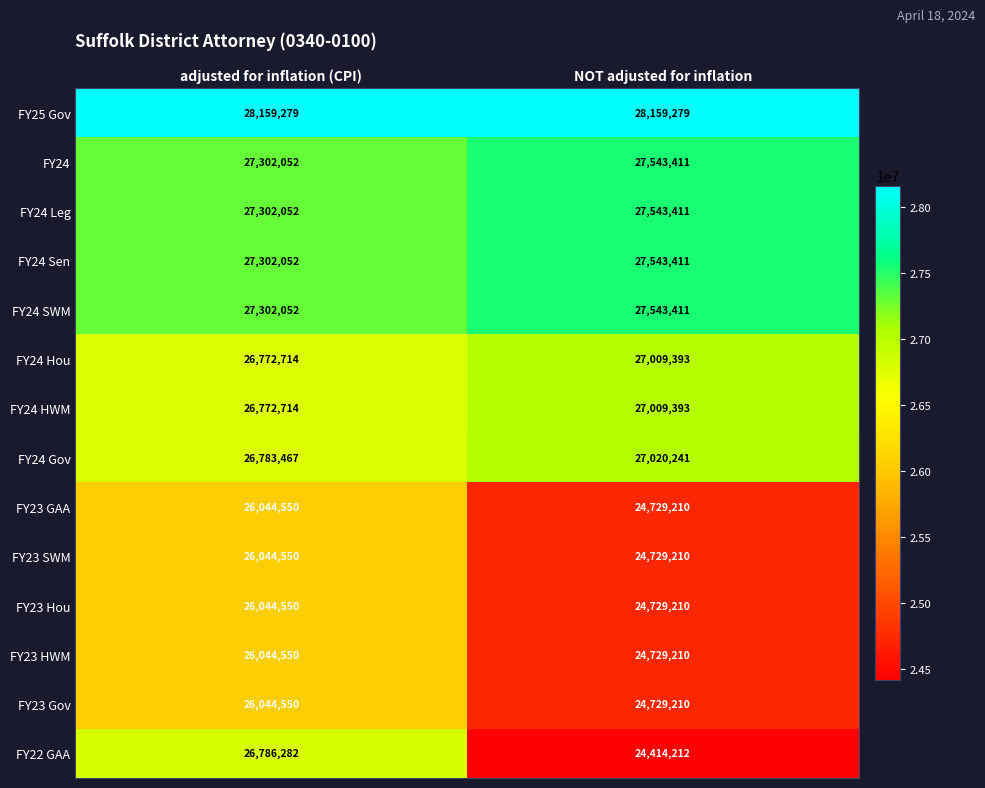

Rank the categories by FY24 SWM value from lowest to highest.

adjusted for inflation (CPI), NOT adjusted for inflation